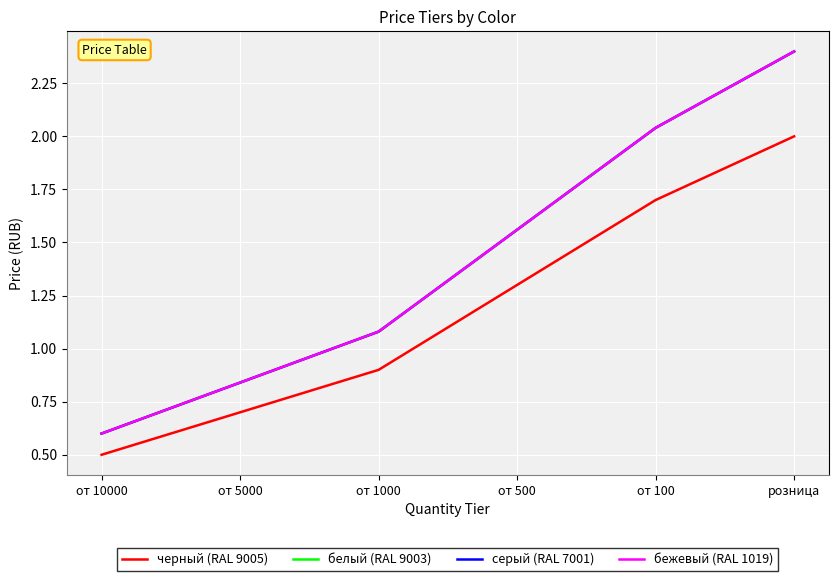

Is it true that бежевый (RAL 1019) equals 2.0 at от 100?

True